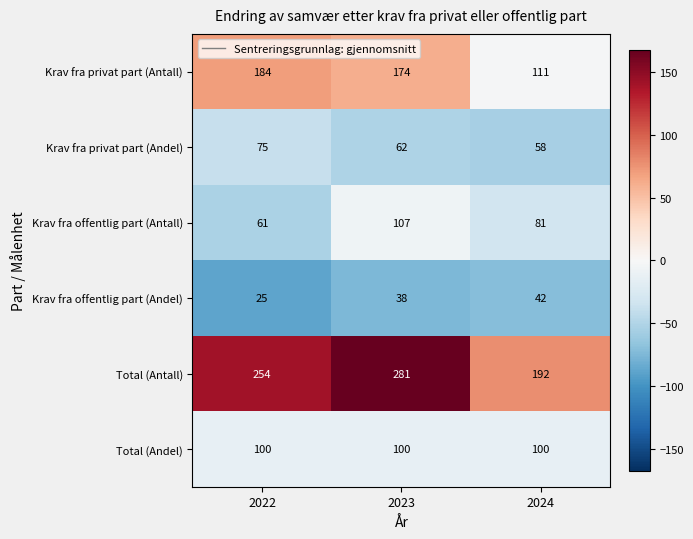

Reading left to right, transcribe all the data shown in this chart.

Krav fra privat part (Antall): 2022=184	2023=174	2024=111
Krav fra privat part (Andel): 2022=75	2023=62	2024=58
Krav fra offentlig part (Antall): 2022=61	2023=107	2024=81
Krav fra offentlig part (Andel): 2022=25	2023=38	2024=42
Total (Antall): 2022=254	2023=281	2024=192
Total (Andel): 2022=100	2023=100	2024=100